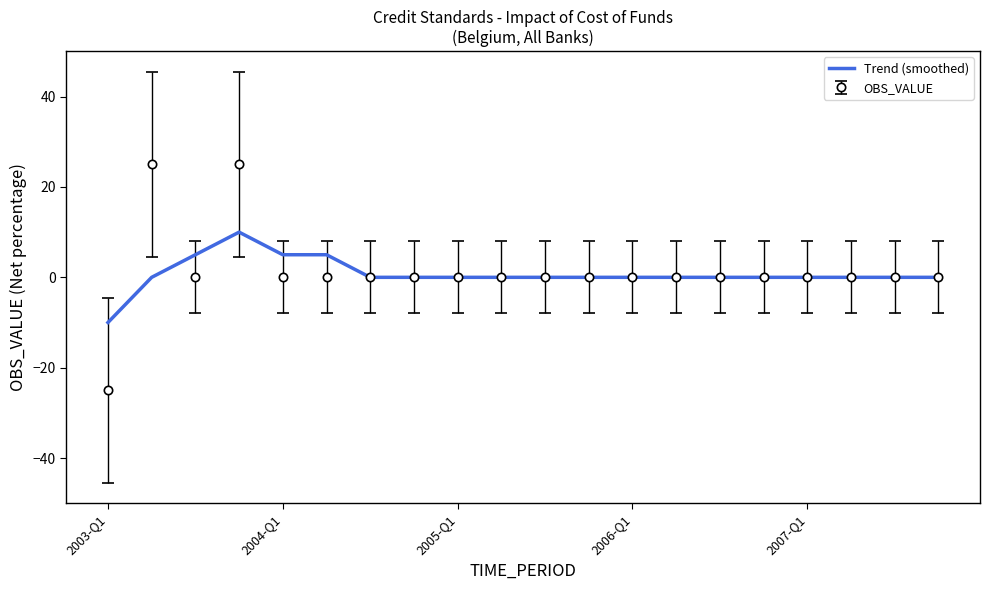

What is the greatest value displayed?

25